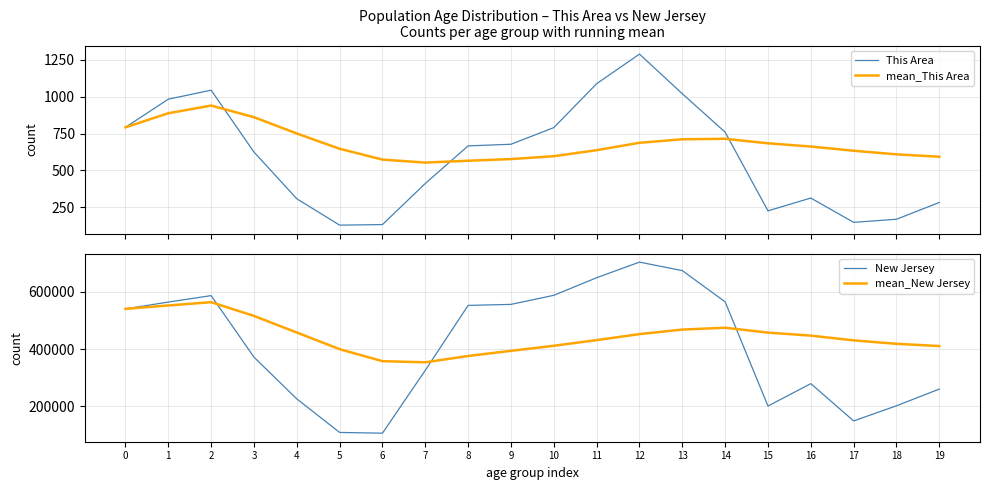

What is the sum of all This Area values?

11844.0